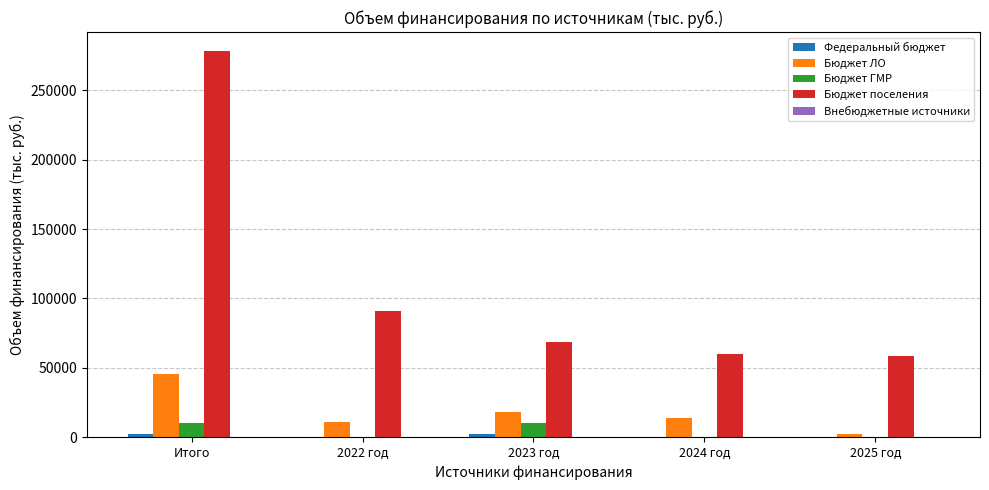

At which category is the sum across all series the highest?

Итого